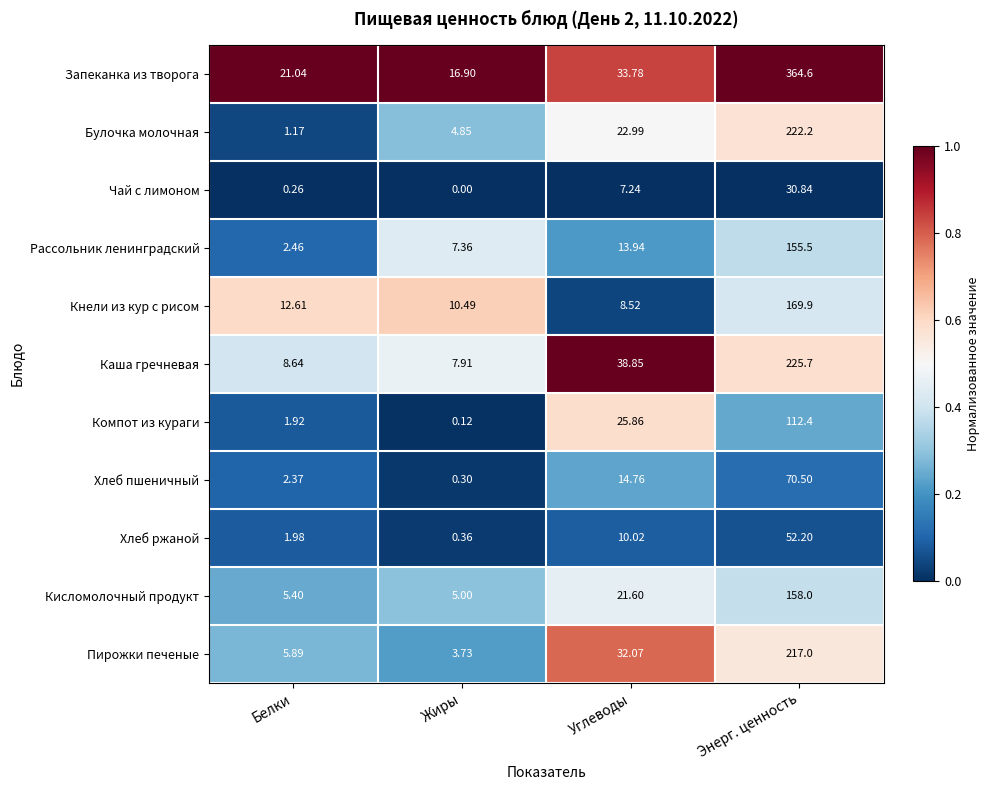

Where is Кнели из кур с рисом nearest to the value 89?

Белки